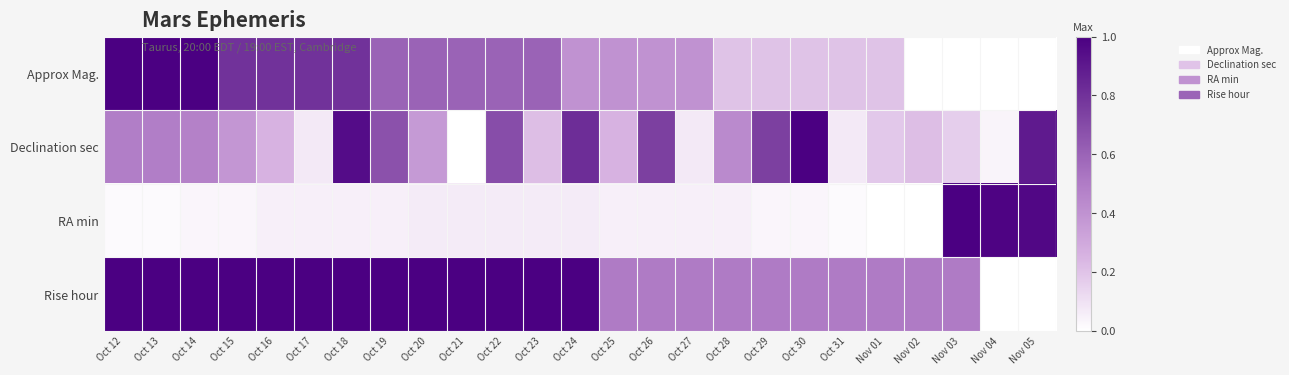

Which has a higher value, Nov 03 or Oct 18?

Oct 18